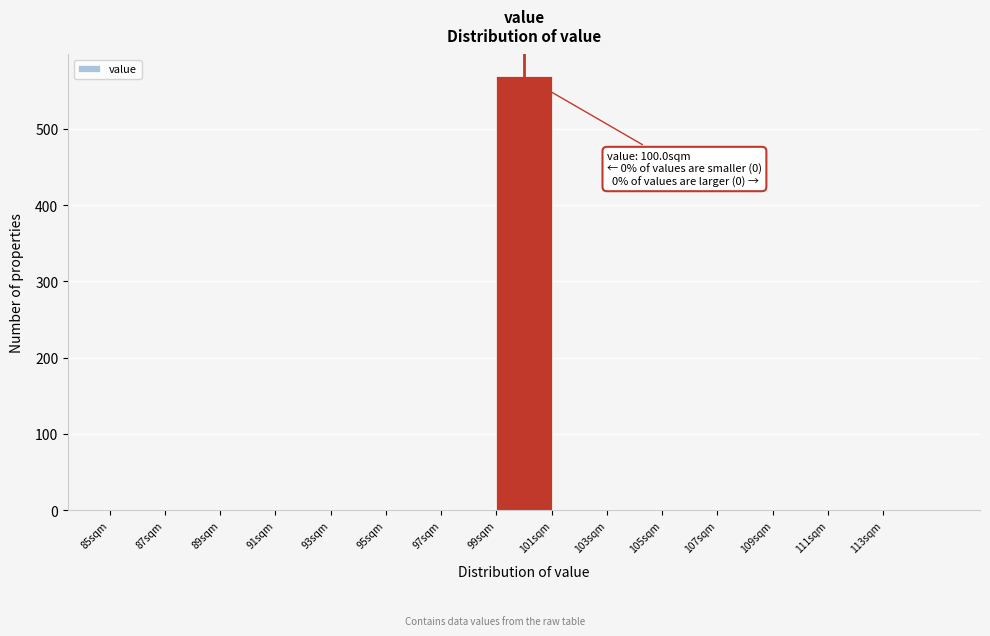

Over which range of the x-axis is the bar tallest?

99 to 101